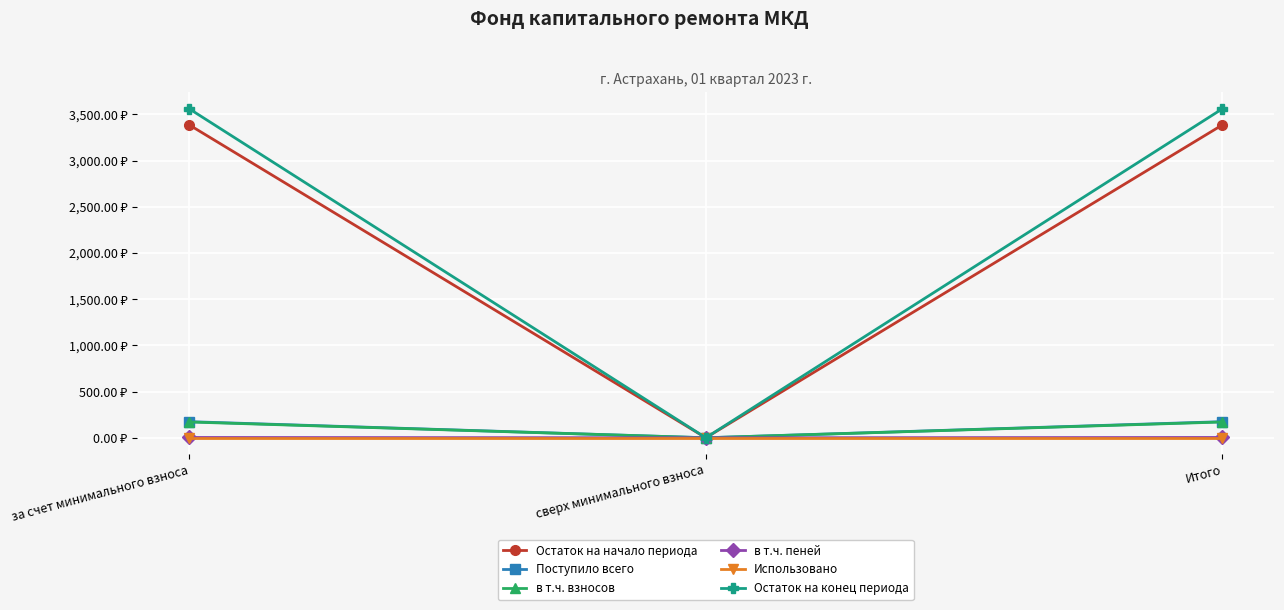

What is the label of the 3rd point from the left?

Итого